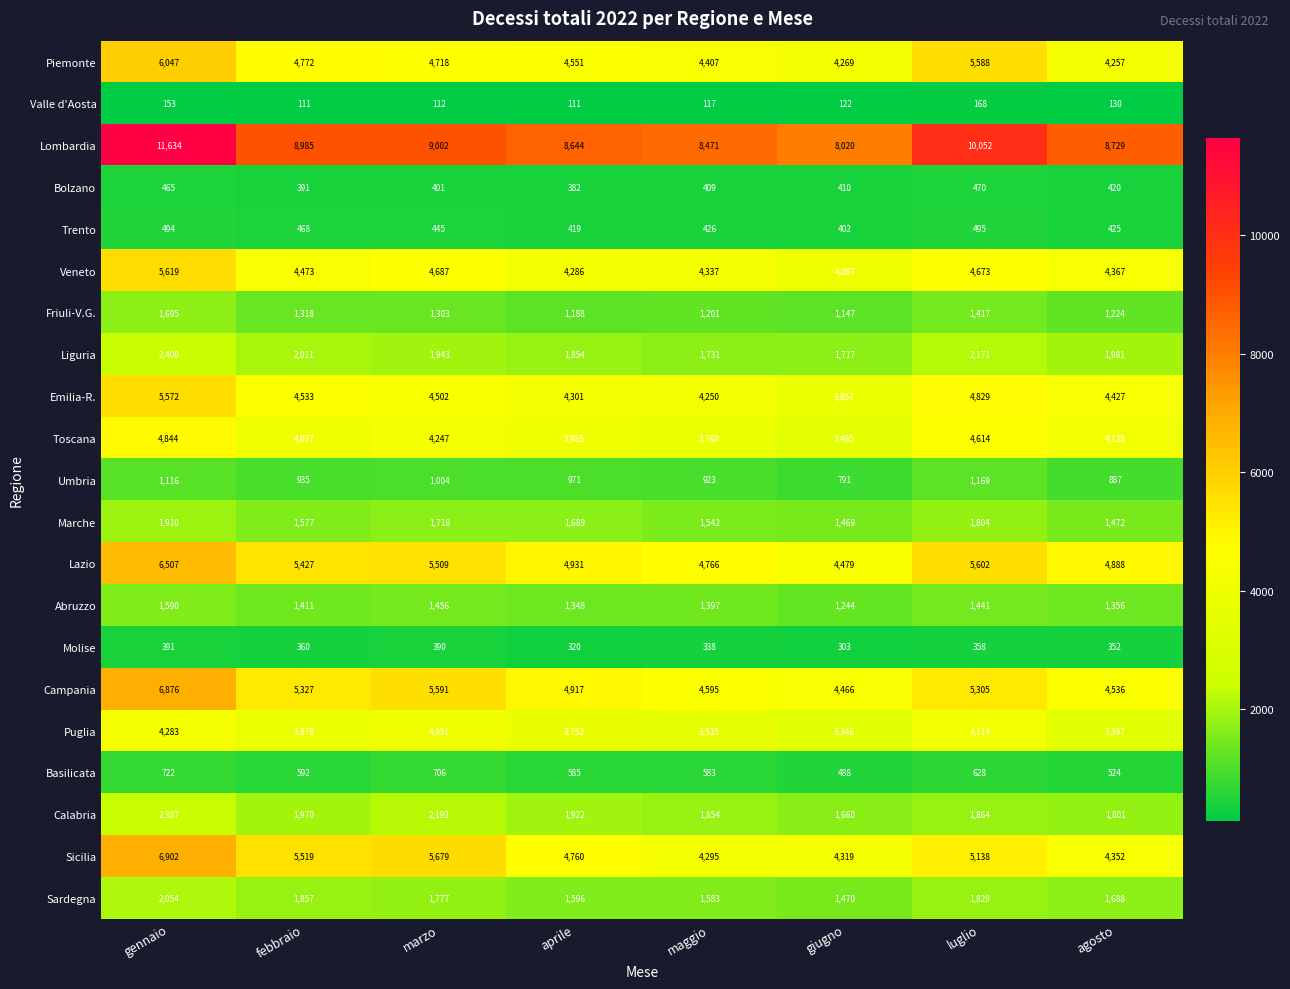

List the labels in order of Sardegna value, smallest first.

giugno, maggio, aprile, agosto, marzo, luglio, febbraio, gennaio